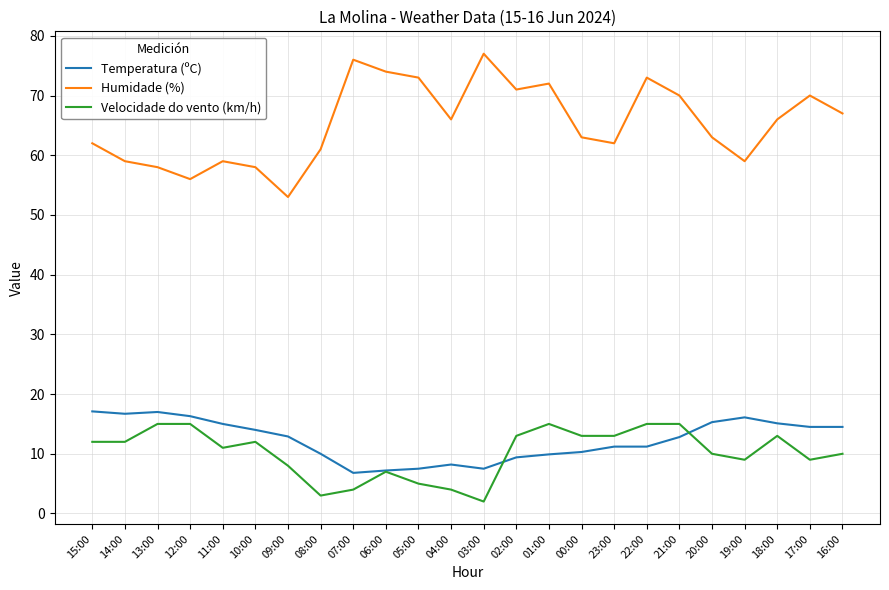

The value of Humidade (%) at 21:00 is 70.0. True or false?

True